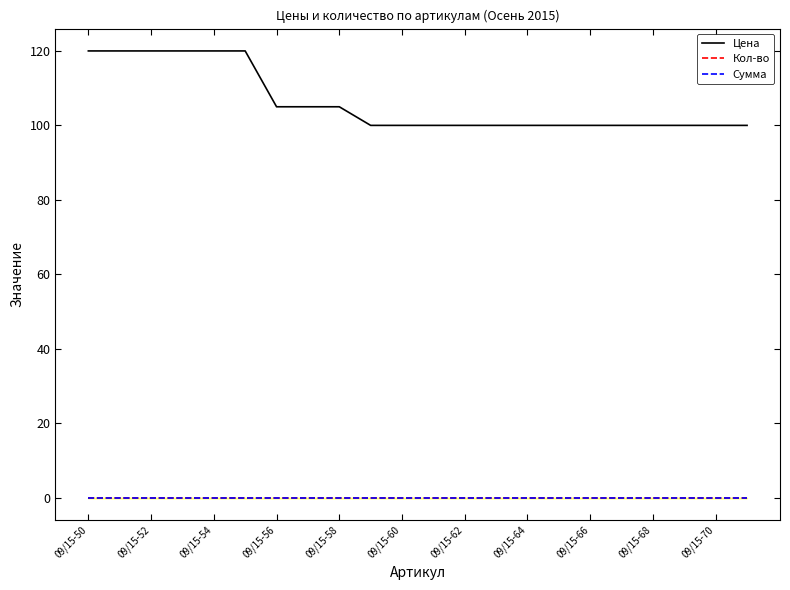

What is the difference between the second highest and minimum values in the Цена series?

20